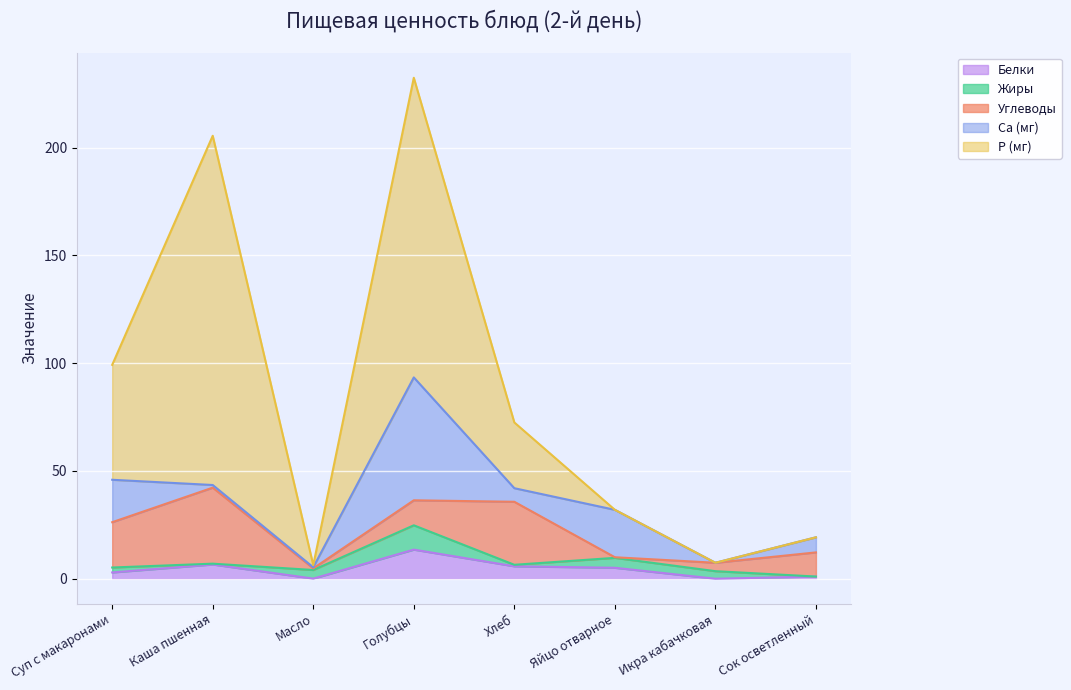

How many values in the Белки series are below 5?

4